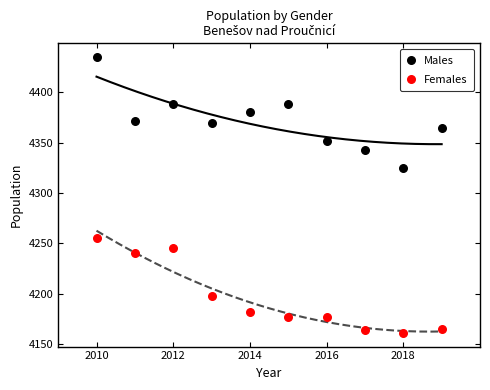

Across all data points, what is the range of X values (max minus min)?

9